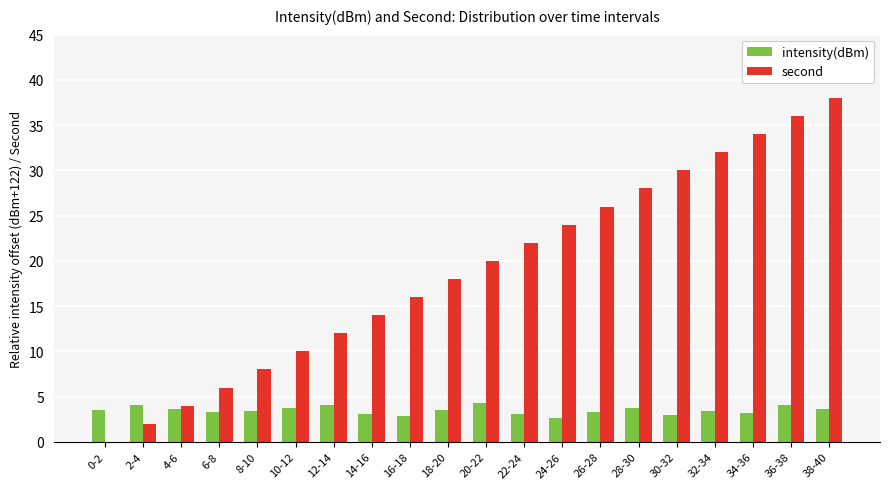

How many groups of bars are there?

20